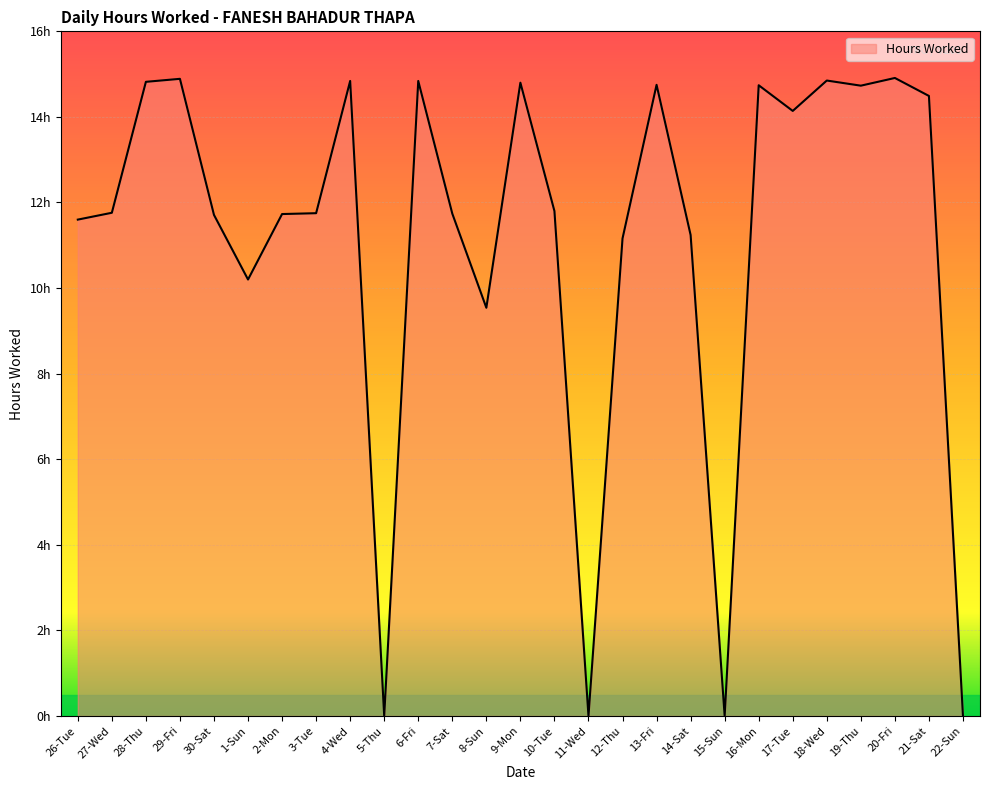

Where does the data first go above 11?

26-Tue